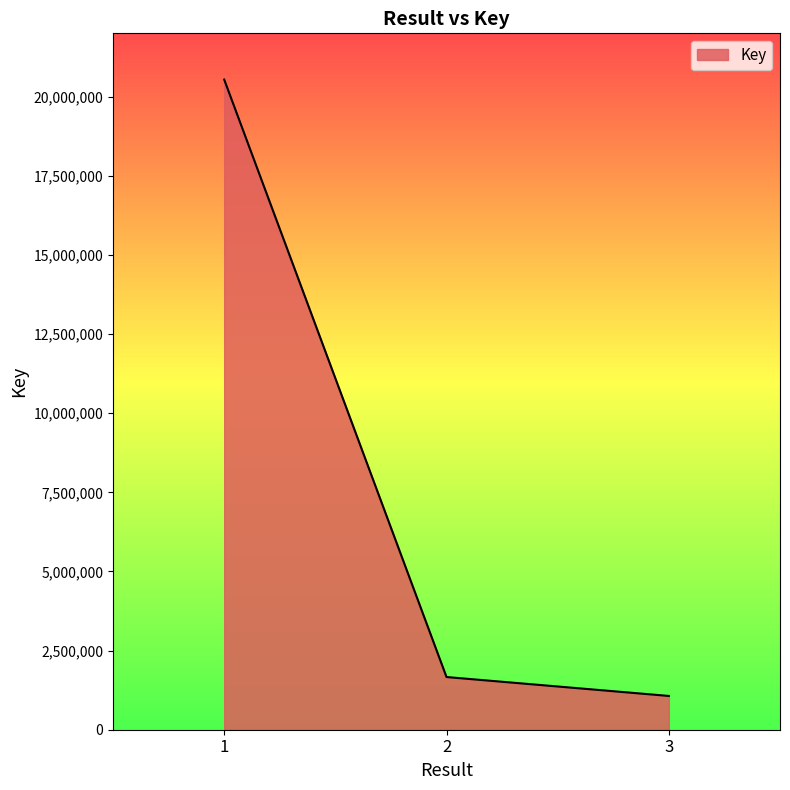

What is the approximate value at 3, to the nearest 10?

1067020